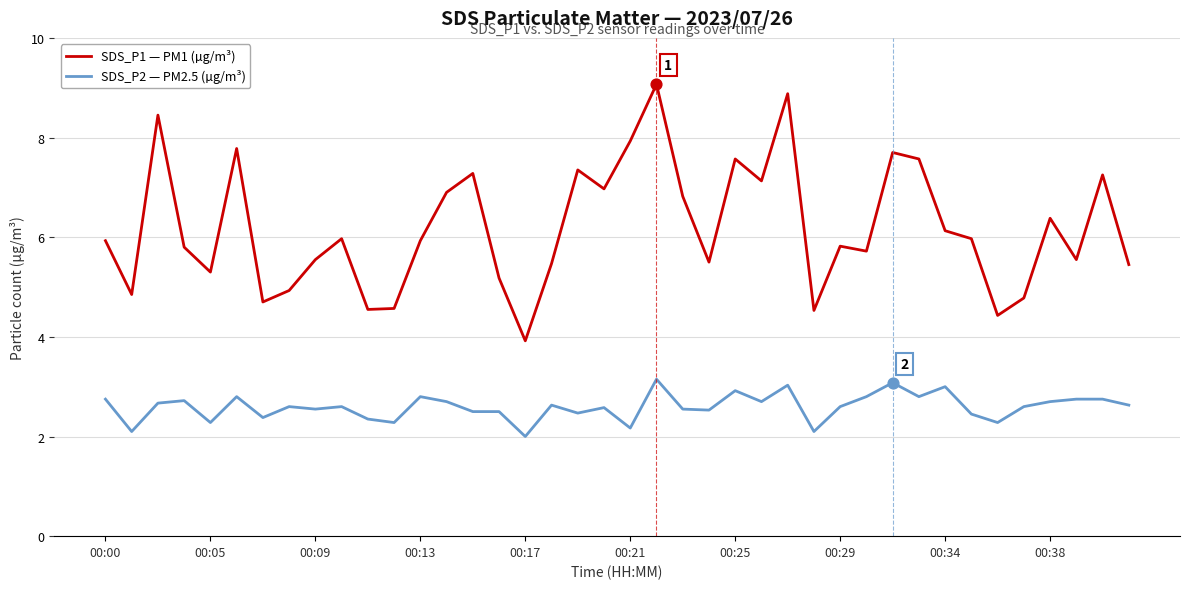

Which series has the largest range (max minus min)?

SDS_P1 — PM1 (µg/m³)